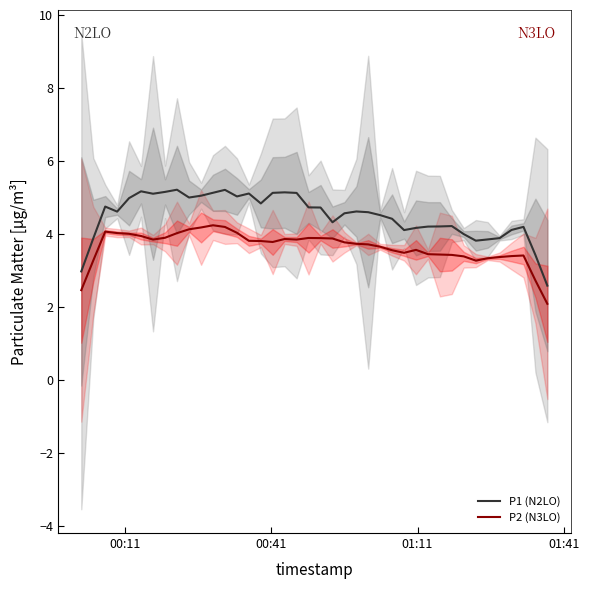

Which series has the largest total across all categories?

P1 (N2LO)